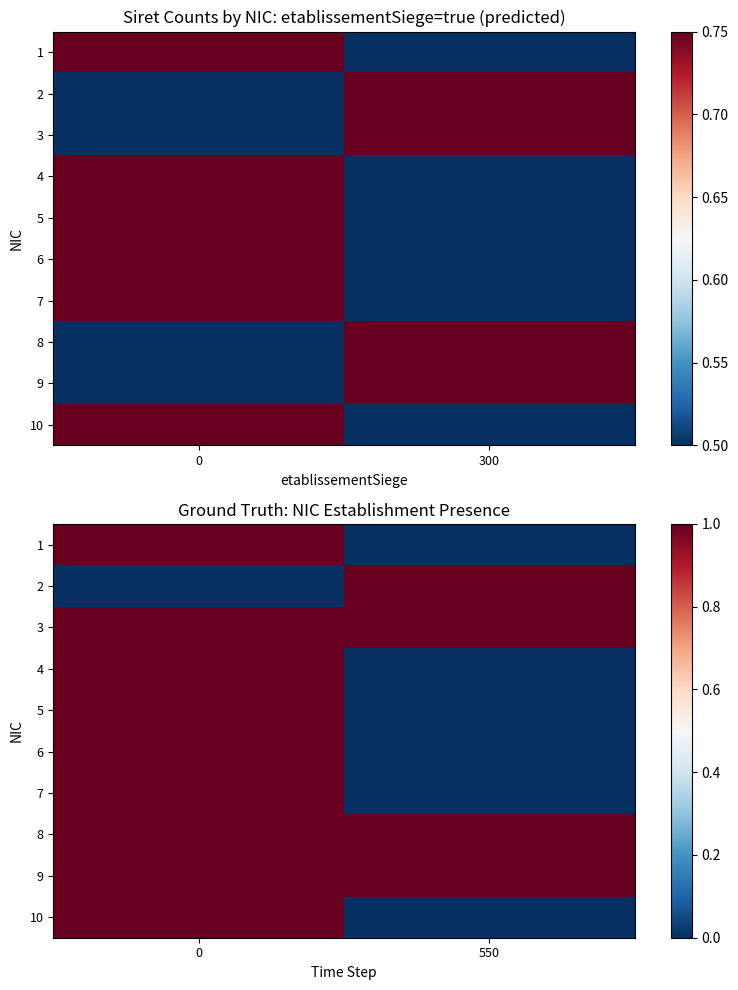

Which category has the lowest value across all series?

550